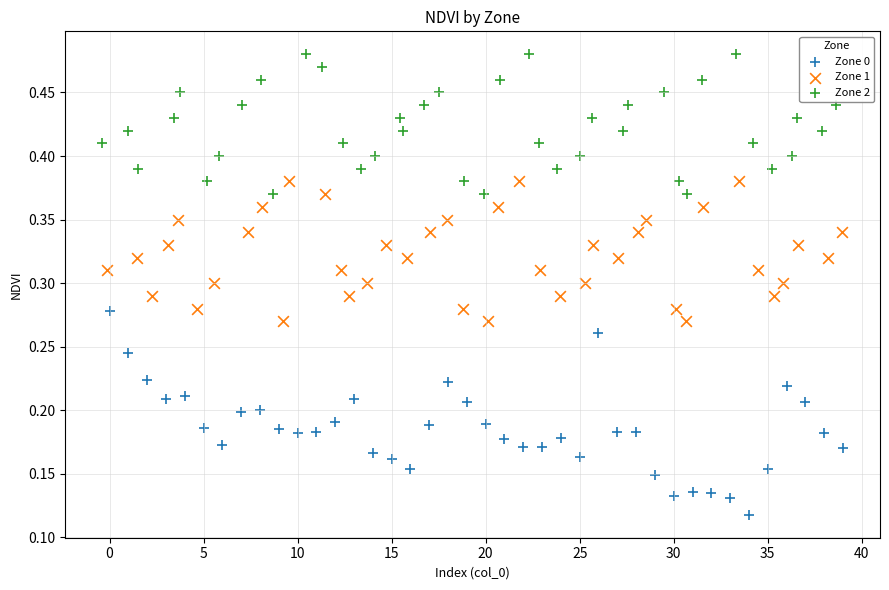

Which series contains the lowest Y value?

Zone 0